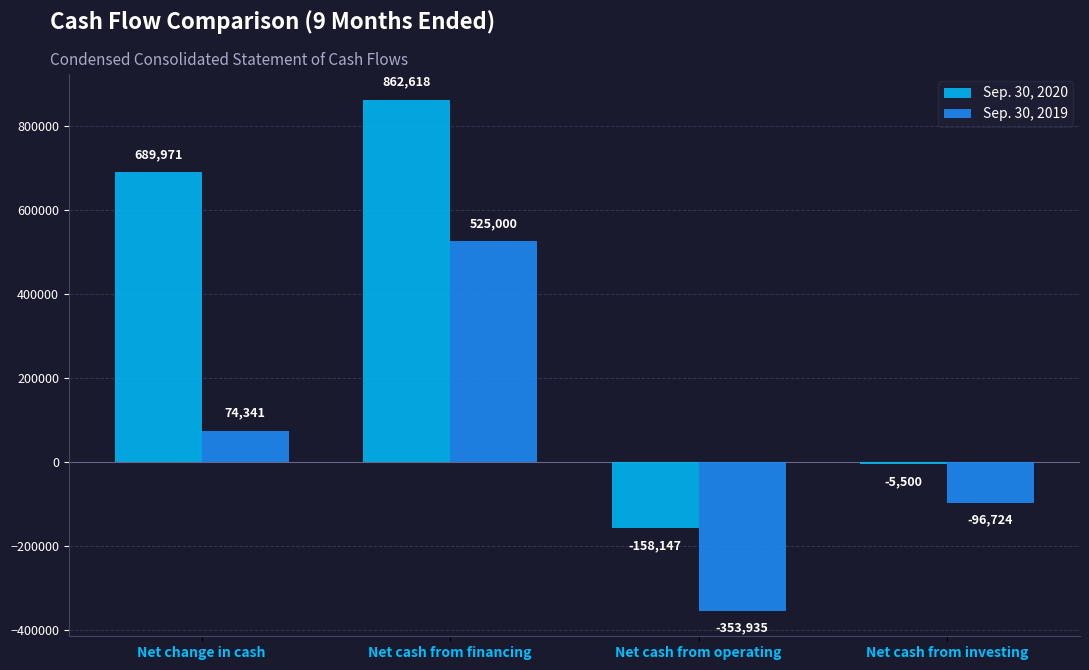

At which label does Sep. 30, 2020 reach its minimum?

Net cash from operating